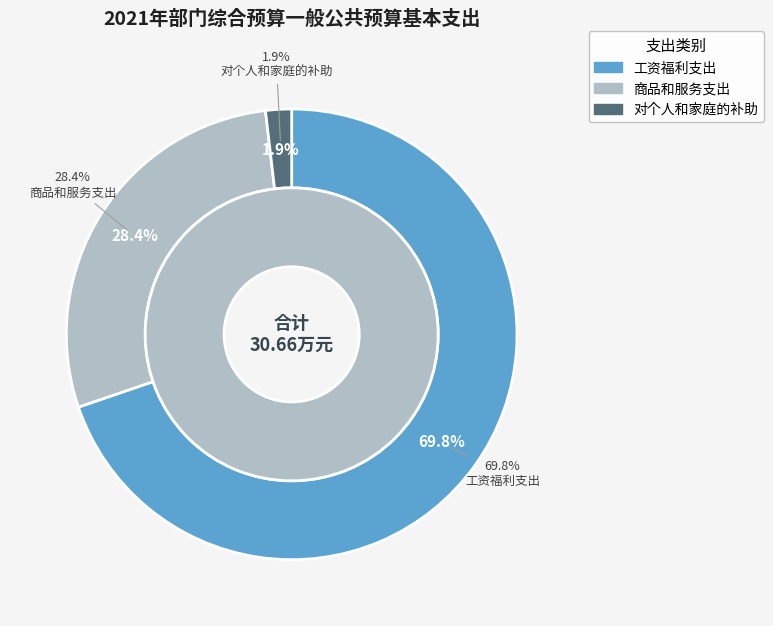

Is the sum of 工资福利支出 and 商品和服务支出 greater than half?

Yes